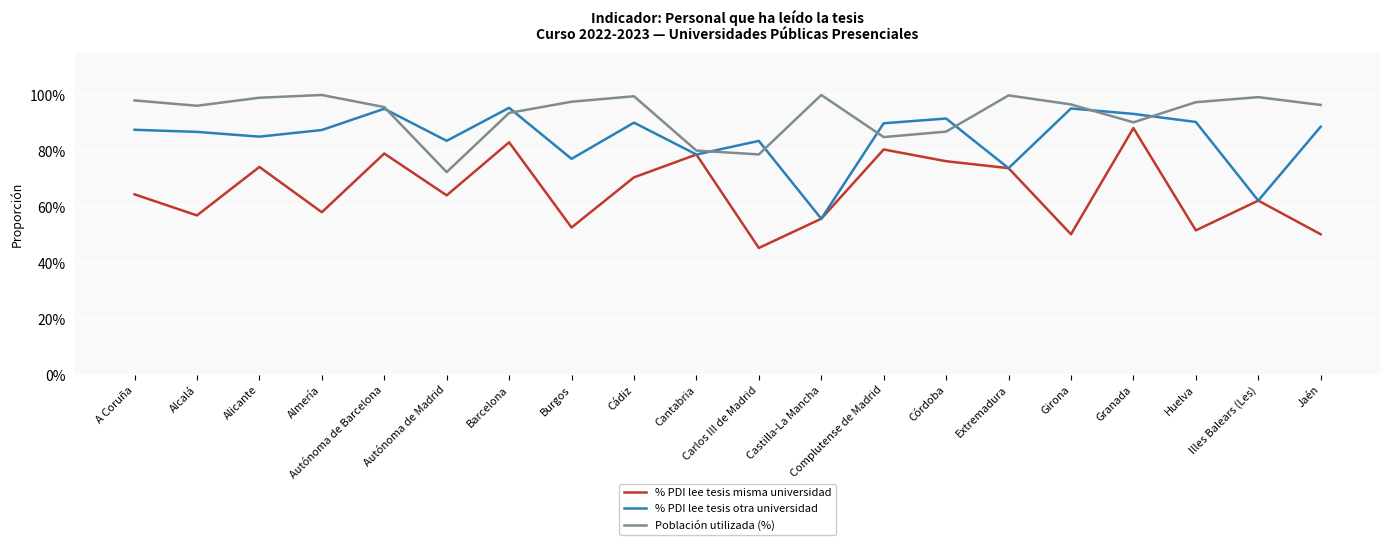

True or false: % PDI lee tesis misma universidad and Población utilizada (%) cross at least once.

False